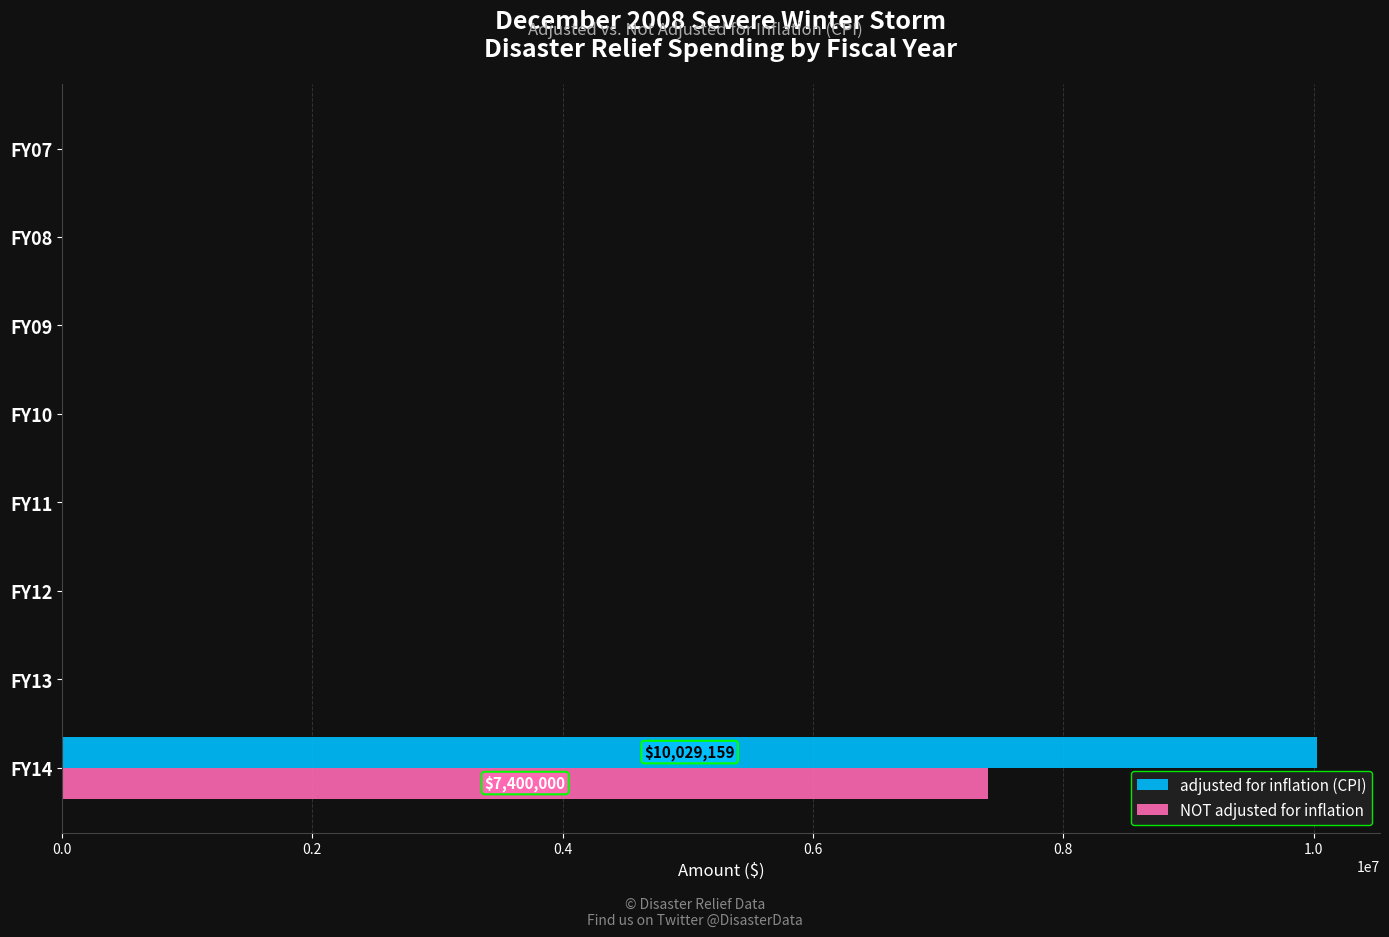

What is the highest value of the NOT adjusted for inflation series?

7400000